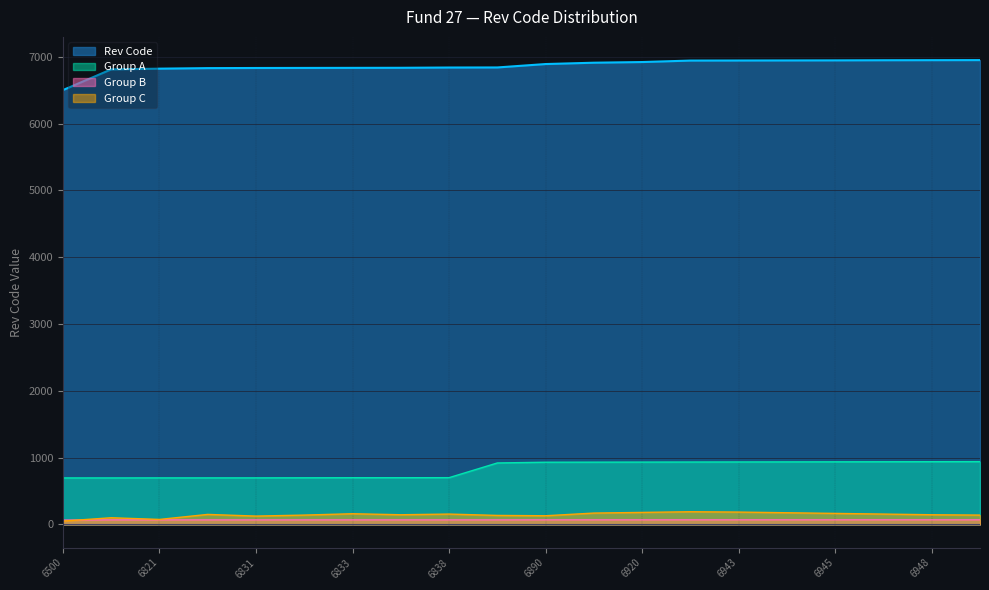

What is the maximum value shown in the chart?

6949.0